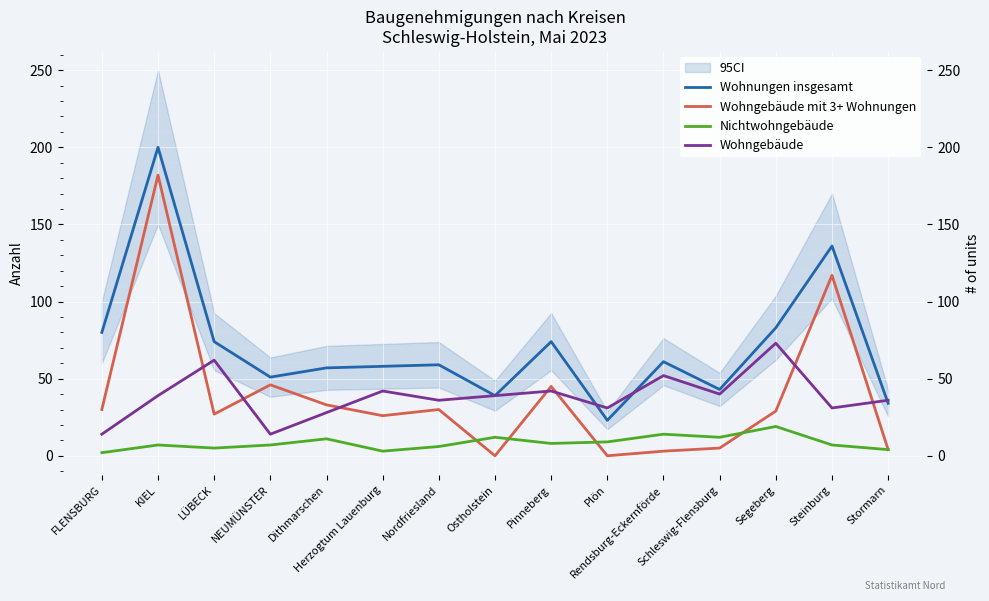

True or false: Wohngebäude and Nichtwohngebäude intersect in this chart.

False